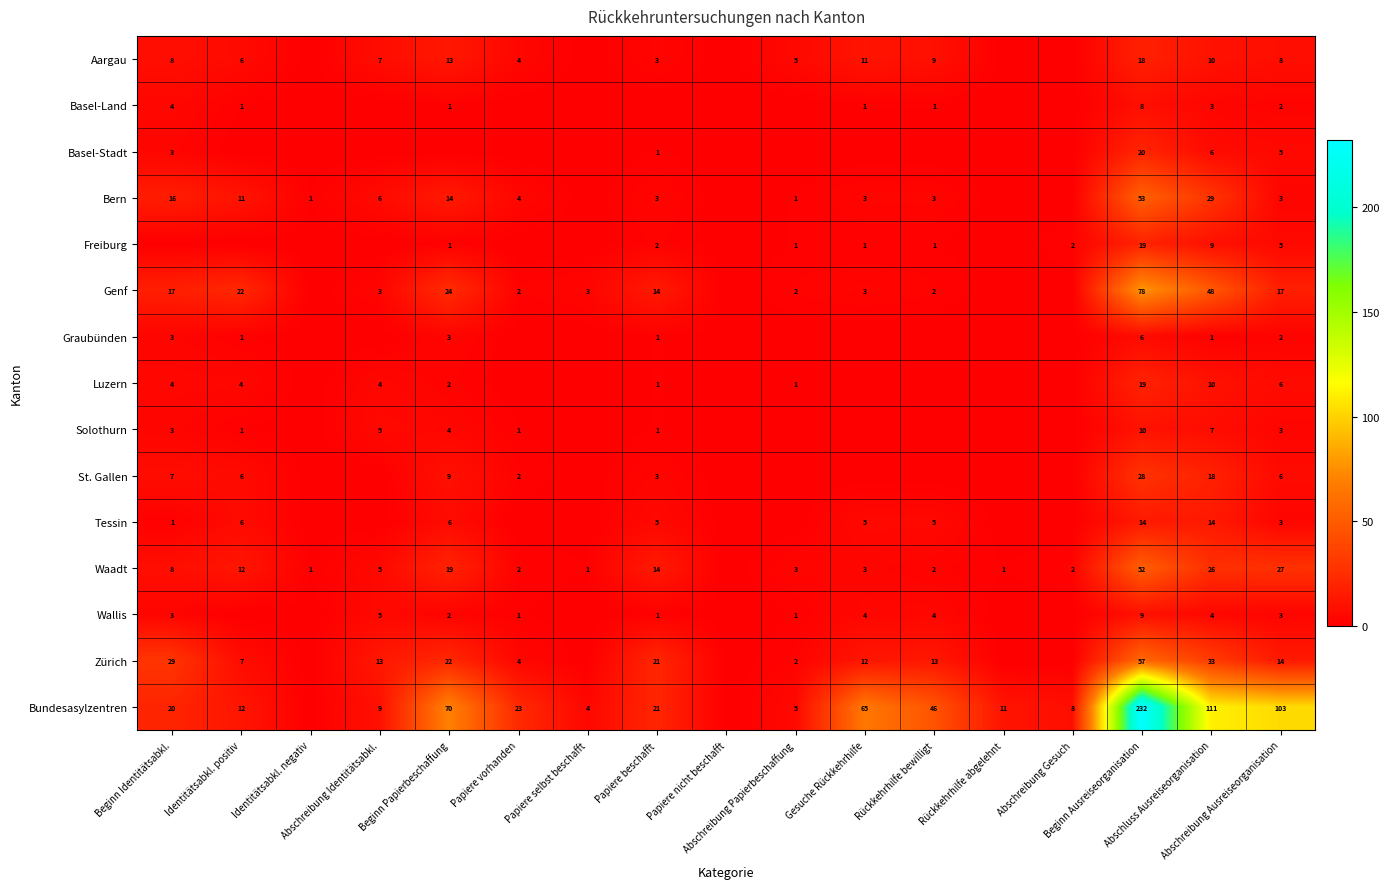

At which category is the sum across all series the highest?

Beginn Ausreiseorganisation